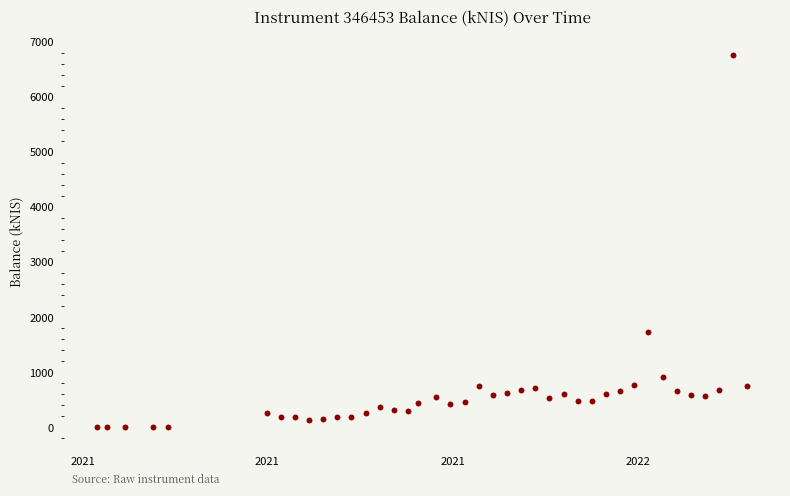

What is the range of Y values (max minus min)?

6767.7